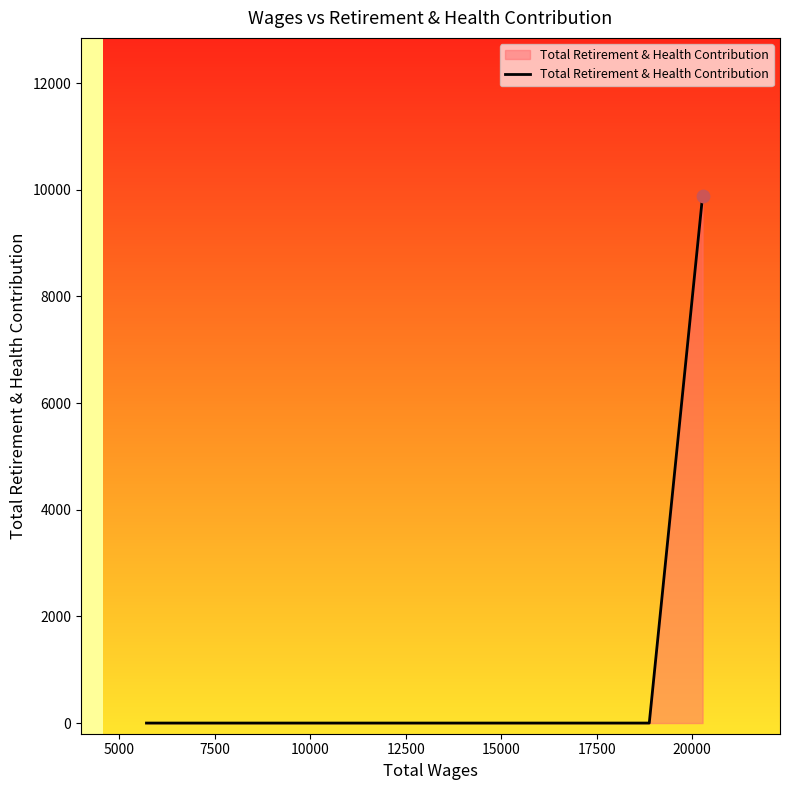

What is the difference between the maximum and second lowest values?

9884